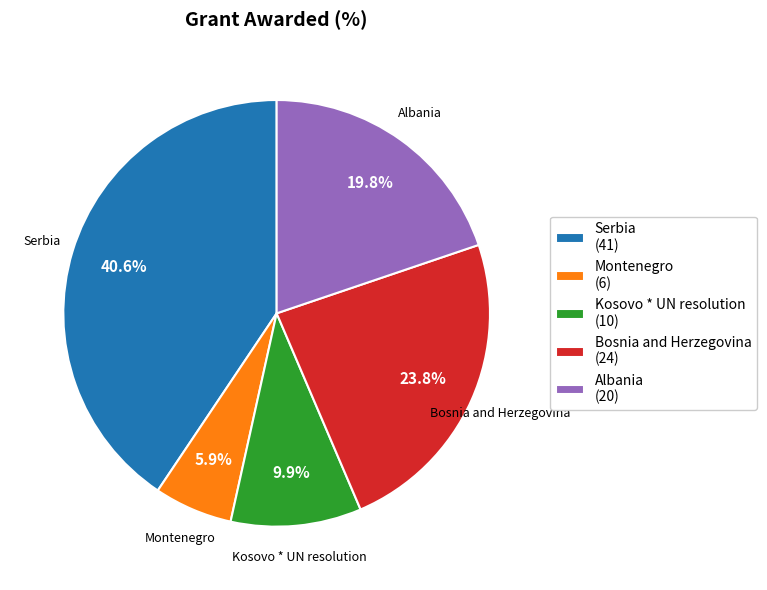

Is there any slice that represents more than half of the pie?

No